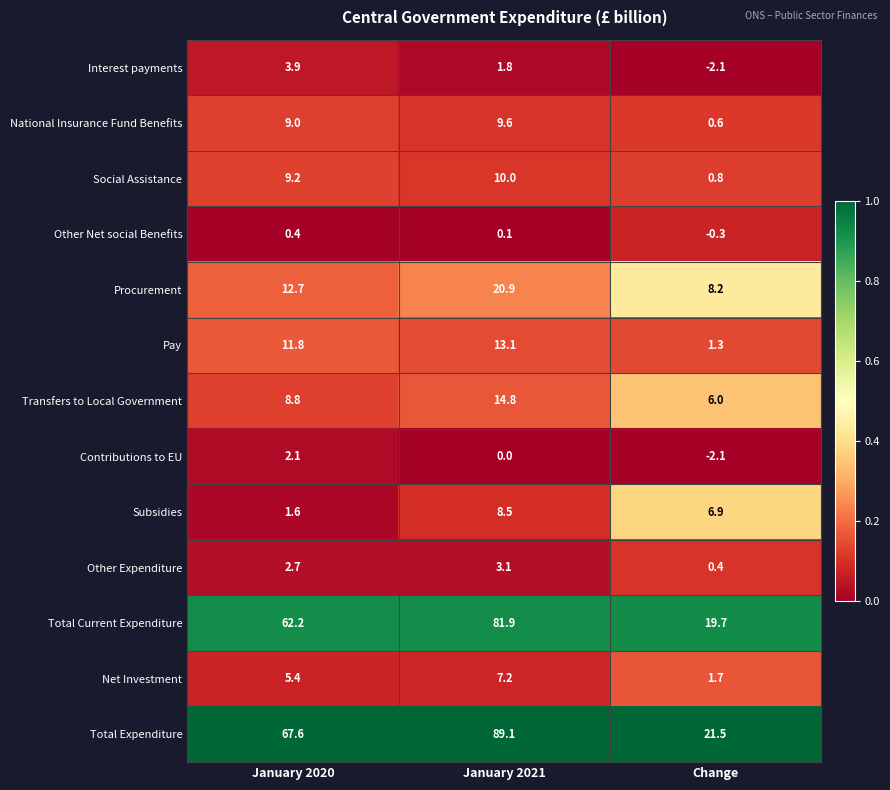

What is the spread (max minus min) of values at January 2021?

89.1